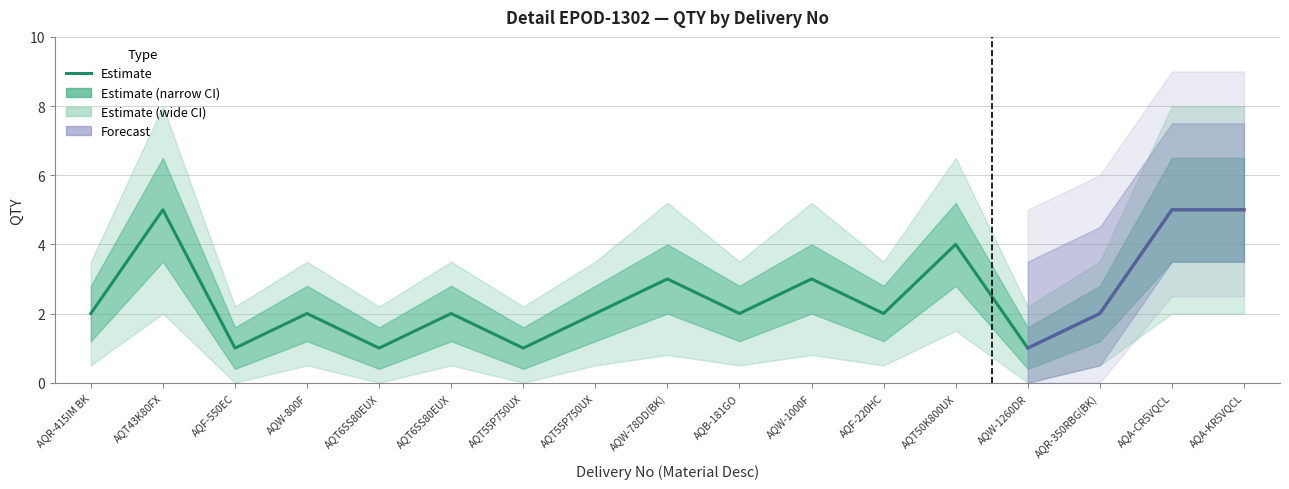

Rank the series by their average value, from highest to lowest.

QTY_upper2, QTY_upper, QTY, QTY_lower, QTY_lower2